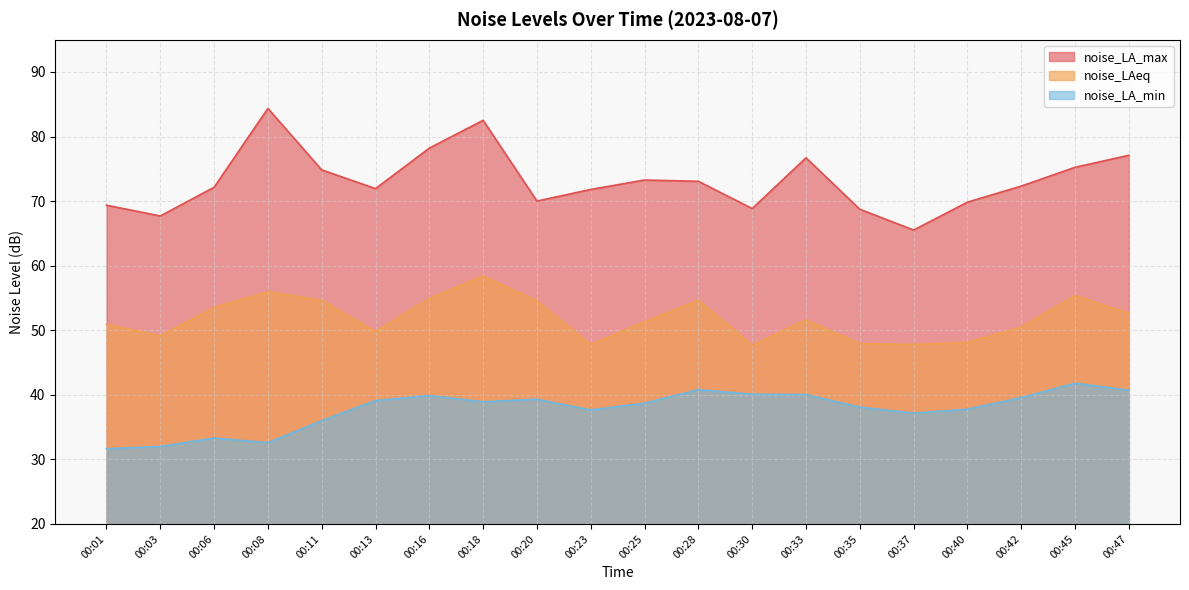

Is it true that noise_LAeq equals 54.7 at 00:28?

True